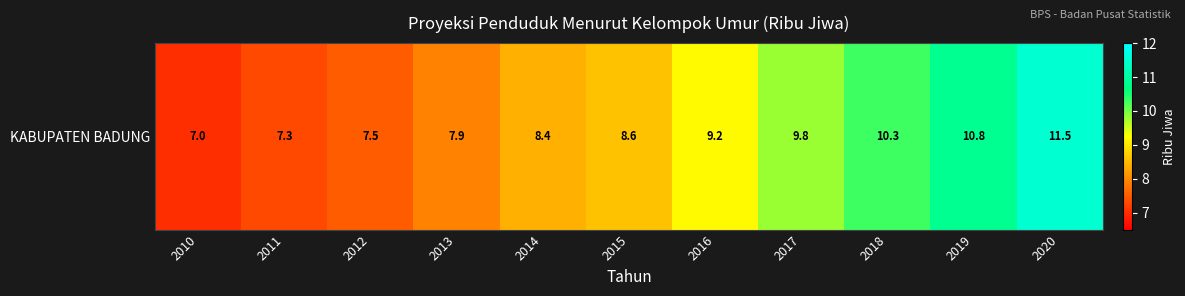

True or false: the data shows 7.5 at 2012.

True